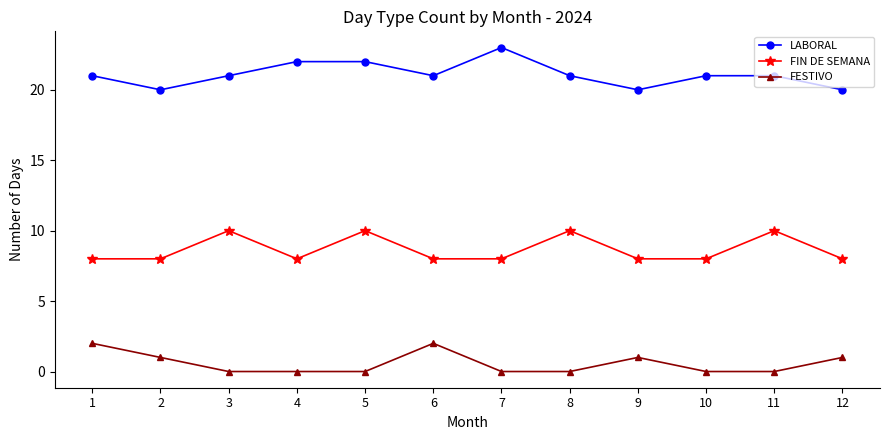

What is the highest value of the LABORAL series?

23